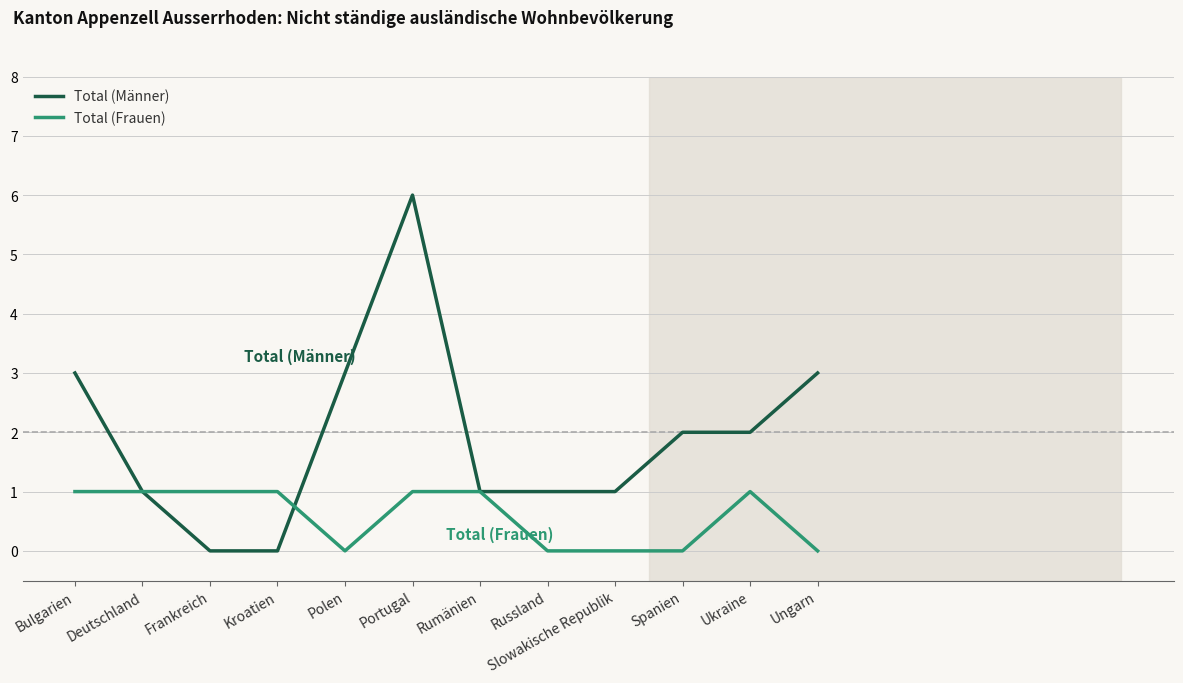

Does the chart display data point markers on the line(s)?

No